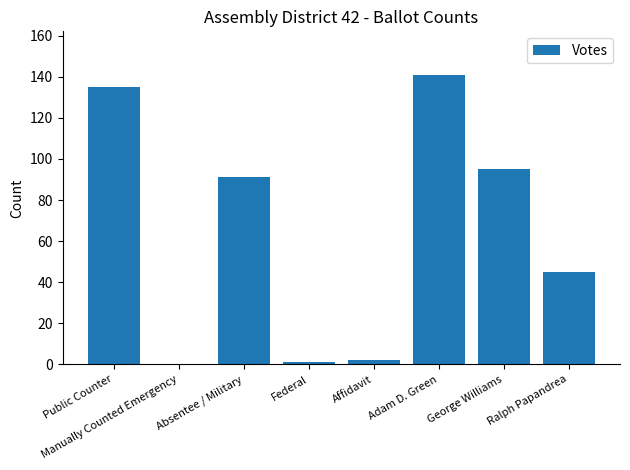

What is the sum of the values at Ralph Papandrea and Absentee / Military?

136